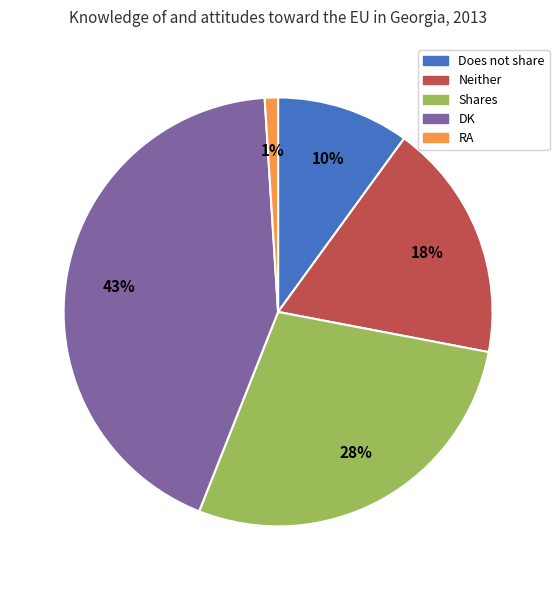

To the nearest percent, what percentage of the pie is DK?

43%